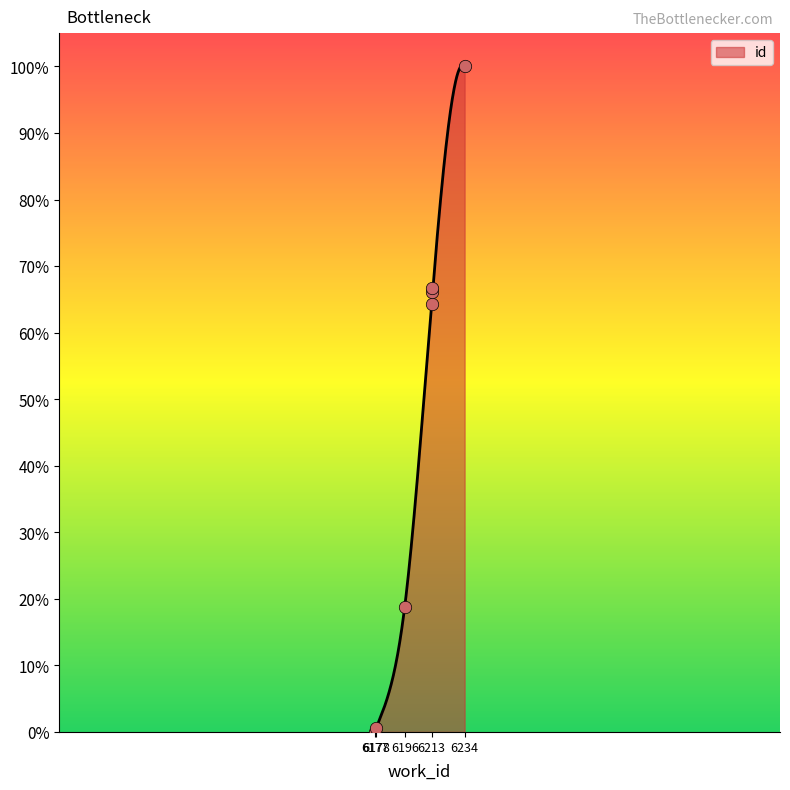

Between 6178 and 6213, which is larger?

6213